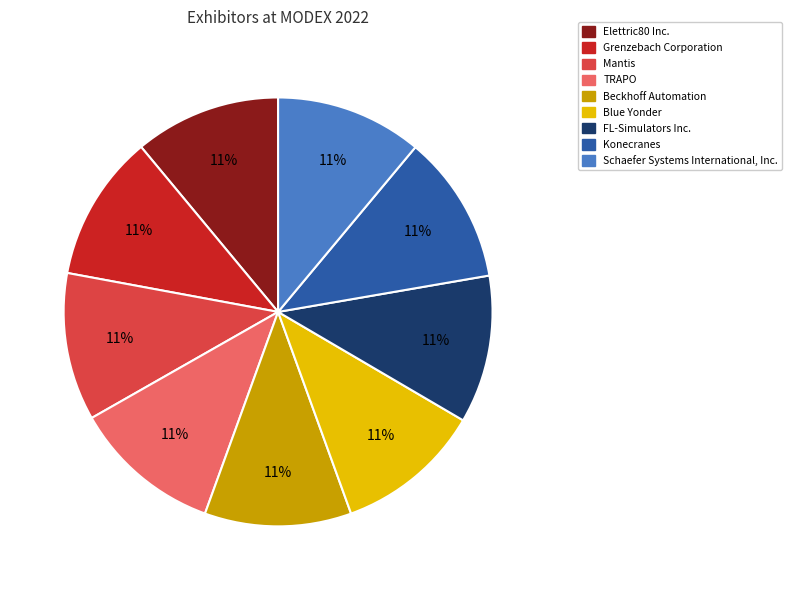

To the nearest percent, what portion does FL-Simulators Inc. represent?

11%